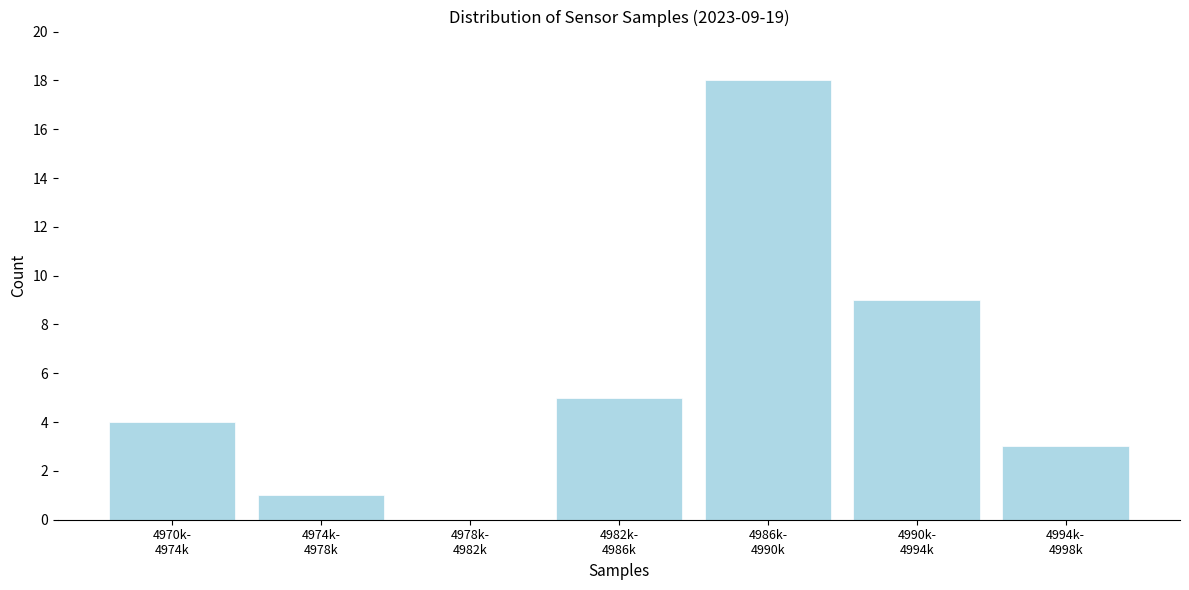

What is the maximum value shown in the chart?

18